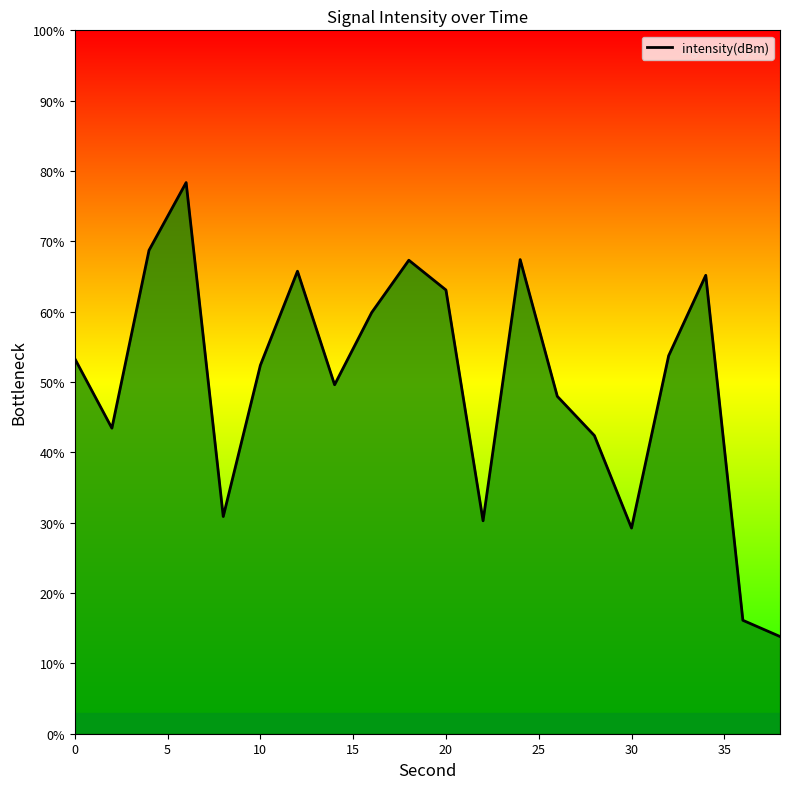

What is the maximum value shown in the chart?

78.4